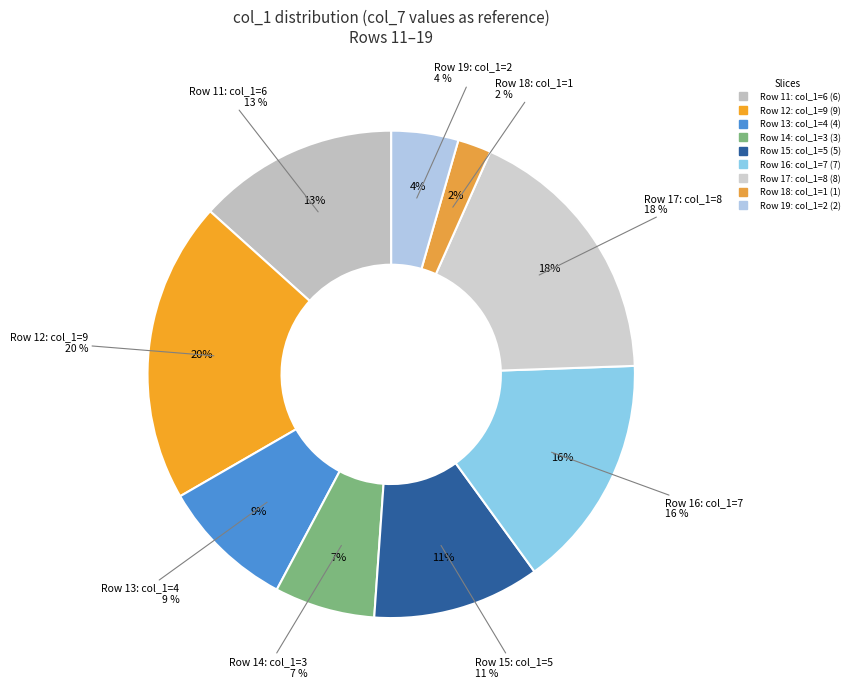

How many slices are in this pie chart?

9